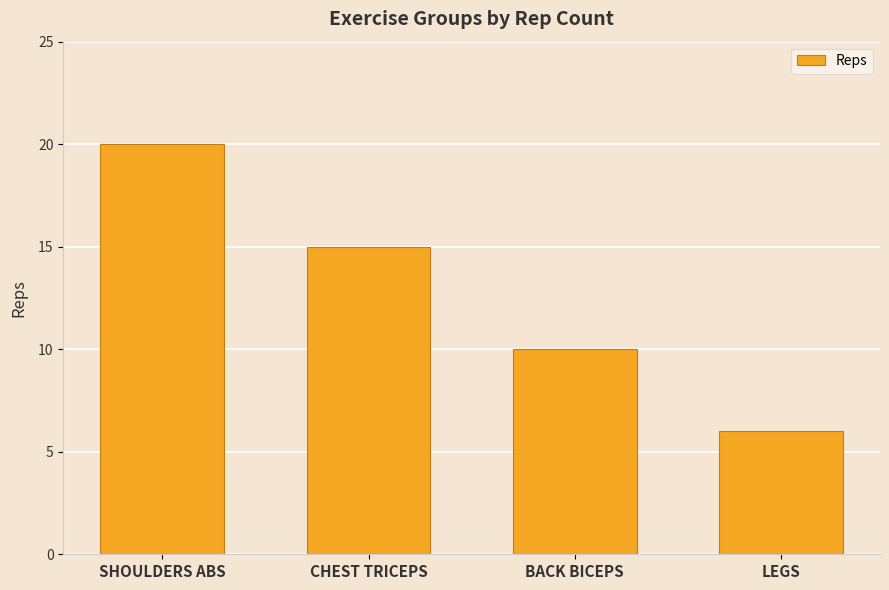

Reading right to left, what are all the values shown in this chart?

6	10	15	20